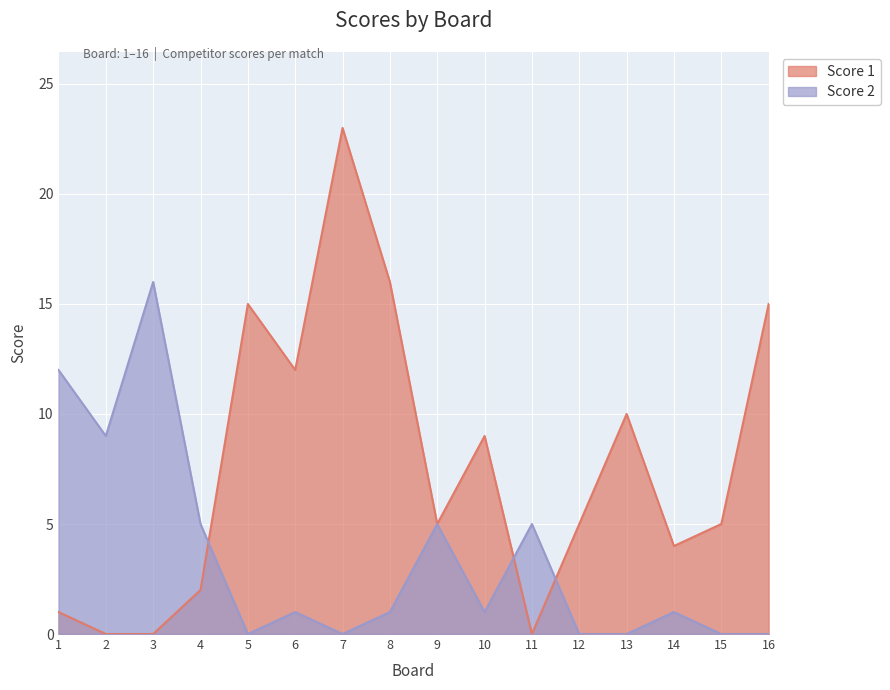

What is the total value across all series at 12?

5